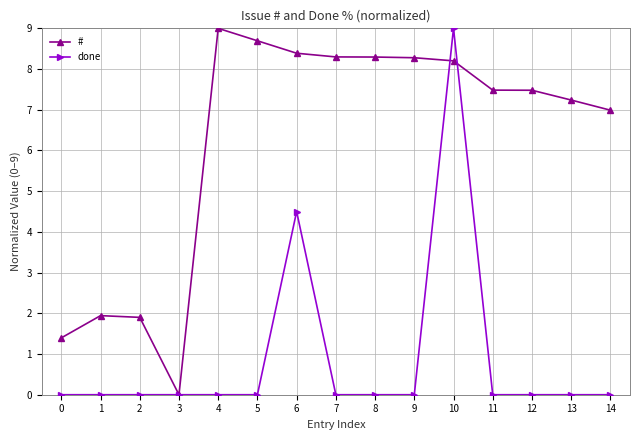

What is the difference between the highest and lowest values at 12?

7.5